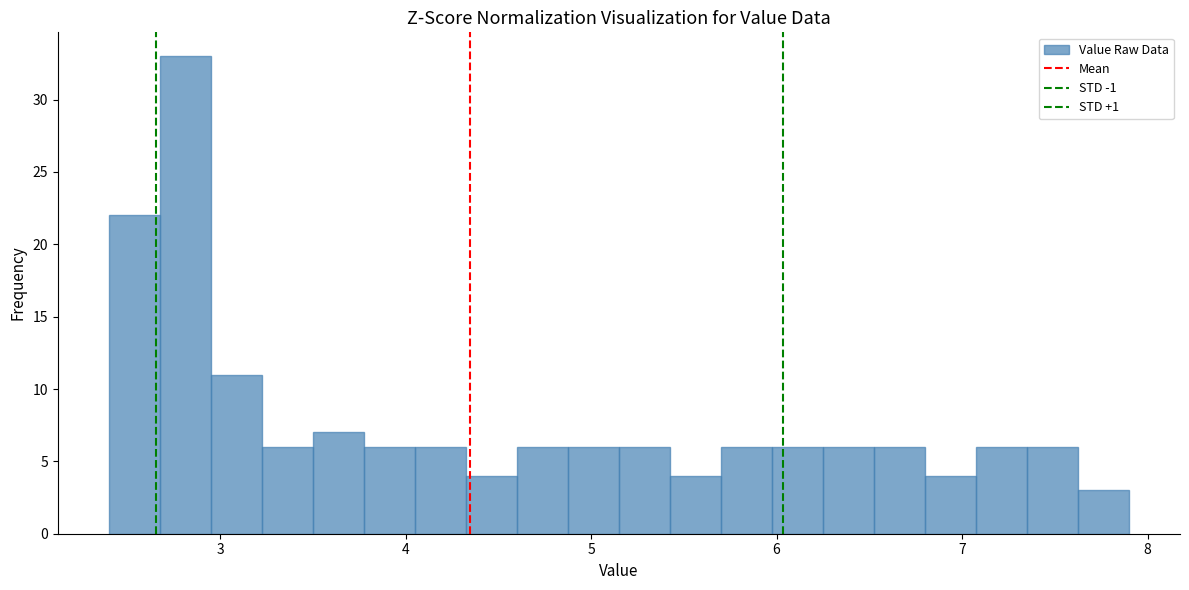

Around what value on the x-axis is the tallest bar? Give the approximate position of its centre, as read against the axis.

2.8